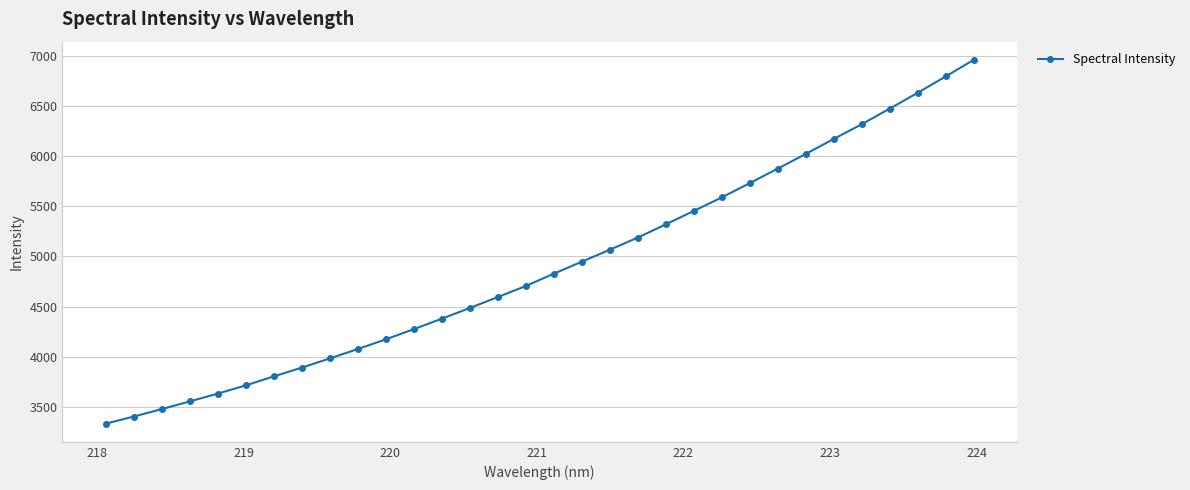

What is the value of the 14th point from the left?

4486.4